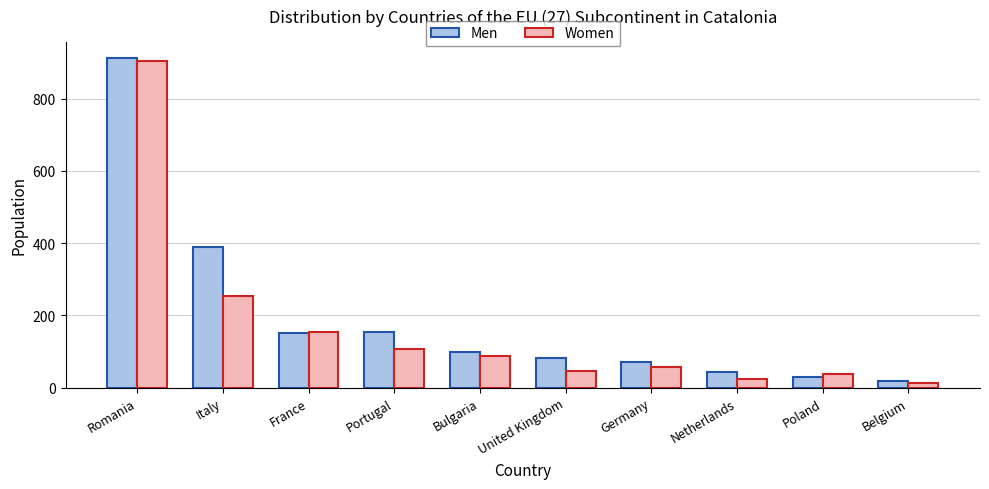

What is the difference between the second highest and second lowest values in the Women series?

230